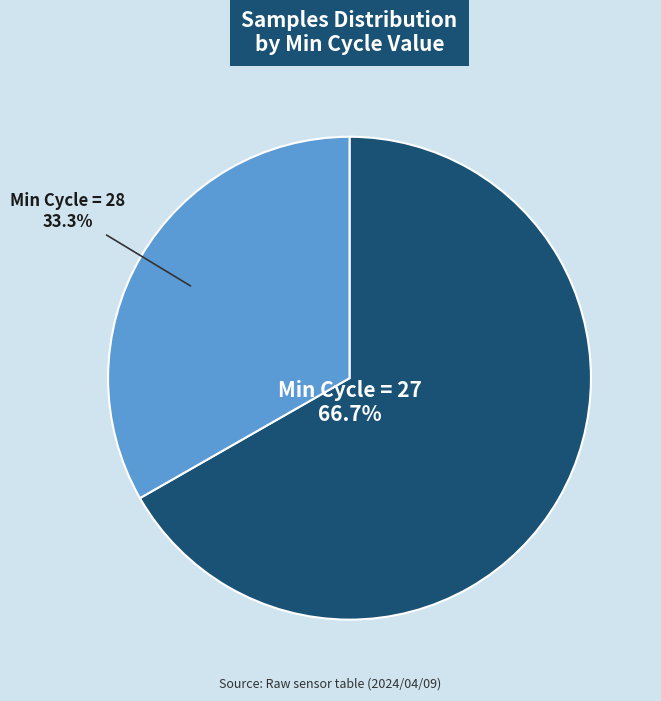

Is there any slice that represents more than half of the pie?

Yes